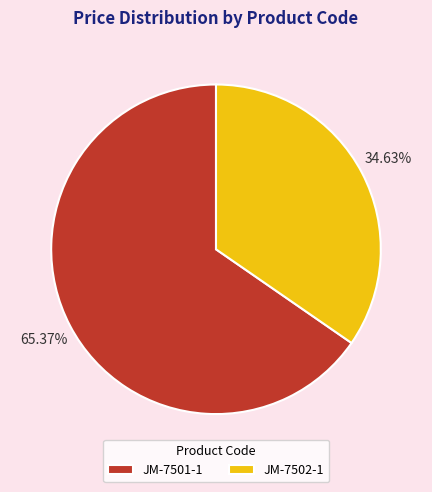

Combined, do JM-7501-1 and JM-7502-1 account for over 50%?

Yes